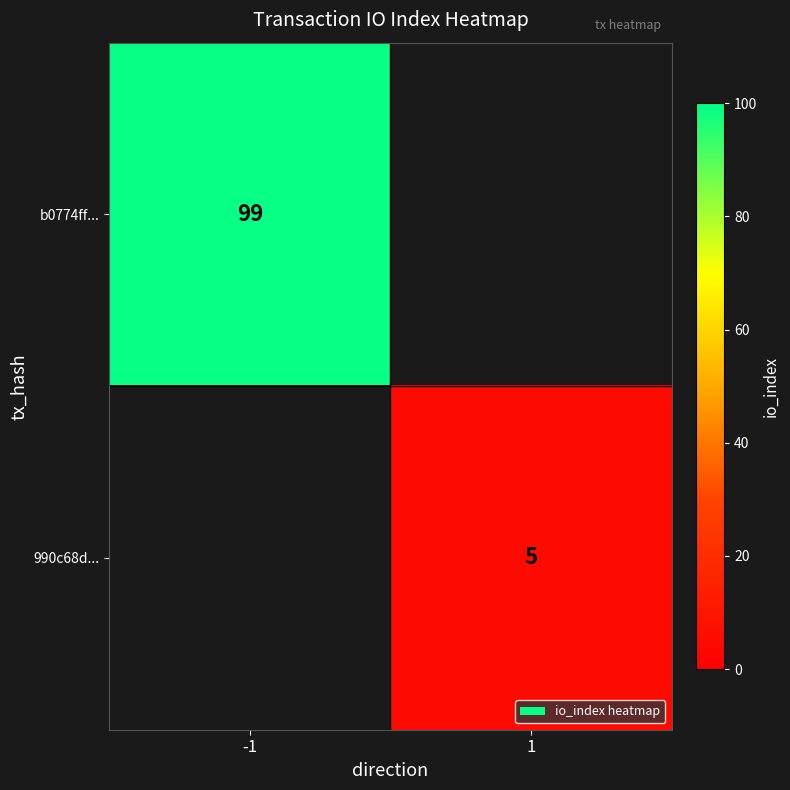

The value of b0774ff... at -1 is 99. True or false?

True